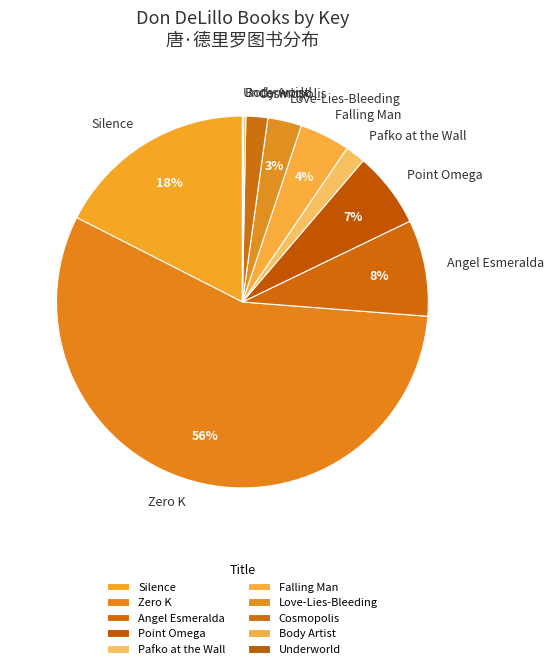

Is Zero K the majority of the pie?

Yes